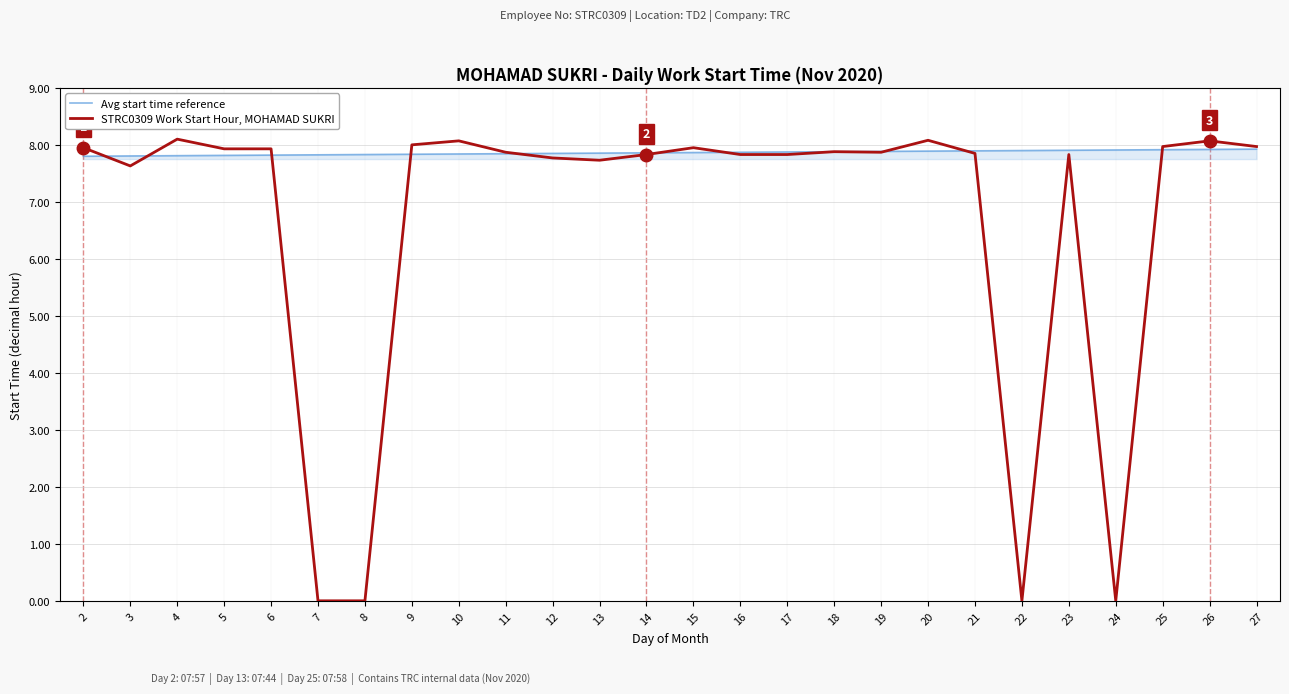

What is the highest value of the Avg start time reference series?

7.9